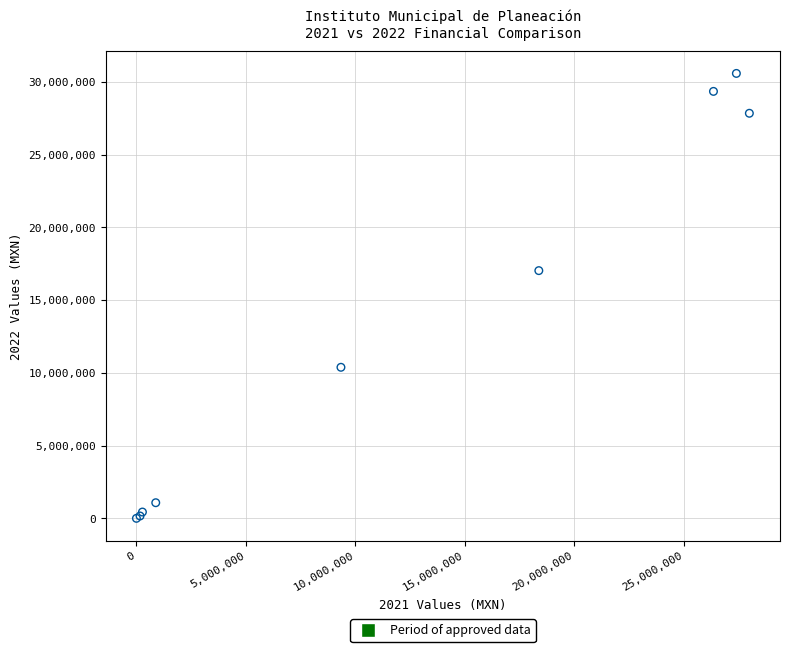

What Y value in the scatter plot is closest to 15288708?

17024383.3